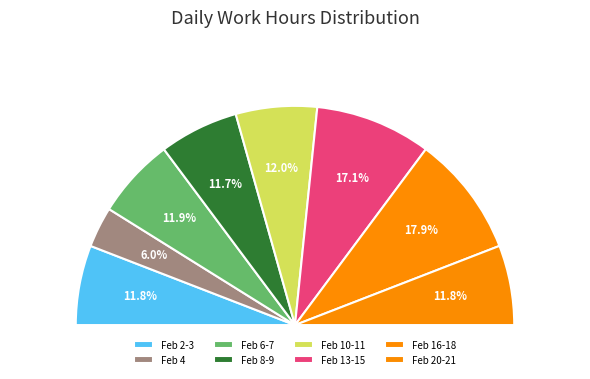

Is there any slice that represents more than half of the pie?

No